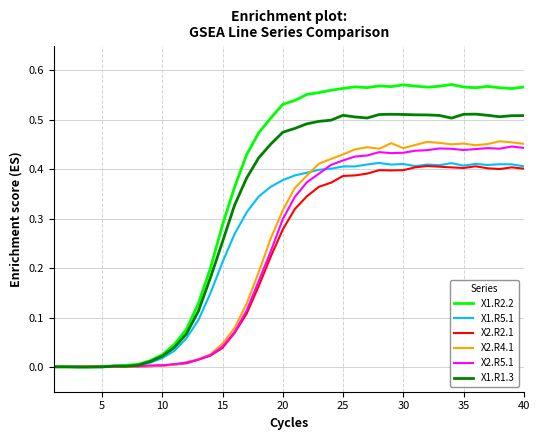

Which series has the largest total across all categories?

X1.R2.2